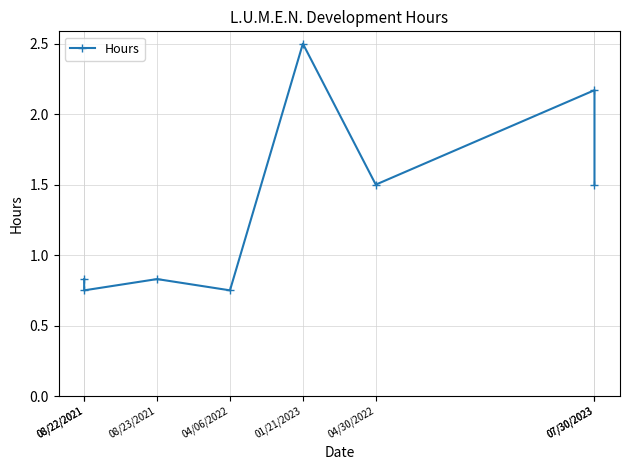

What is the value of the 3rd point from the left?

0.8